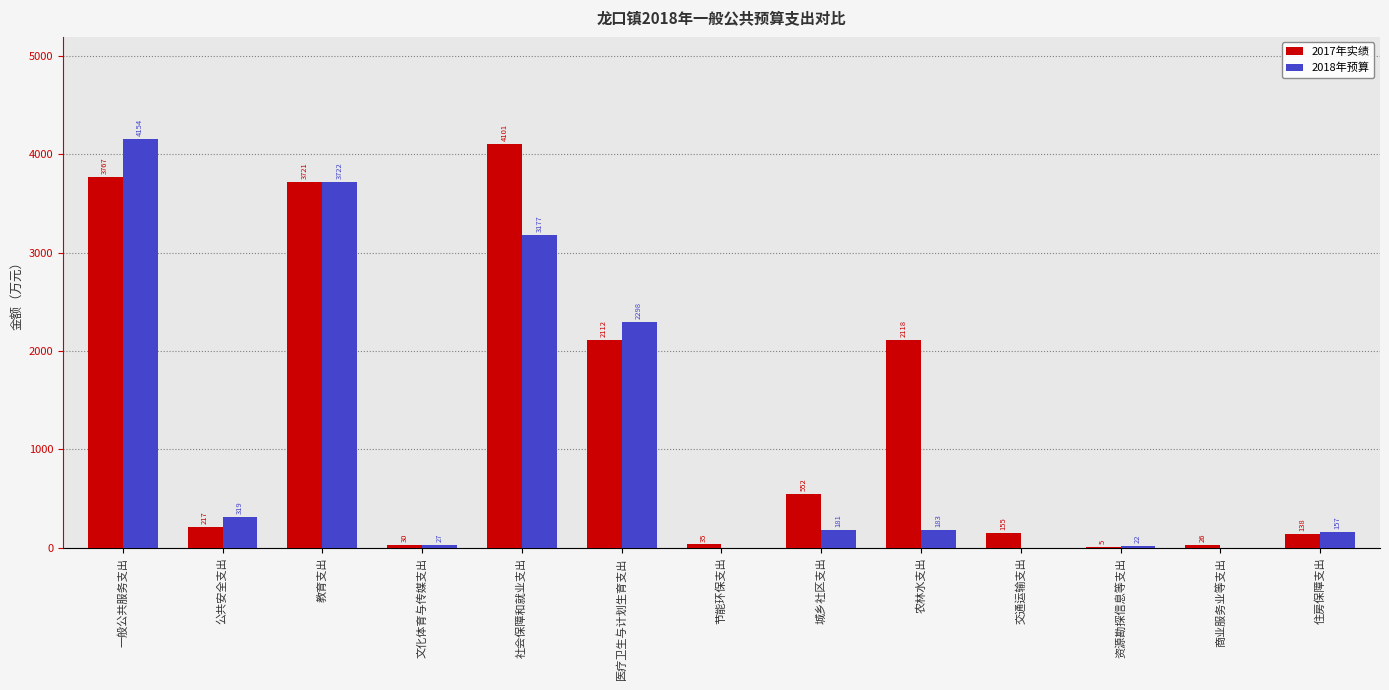

What is the approximate value of 2017年实绩 at 节能环保支出?

34.7